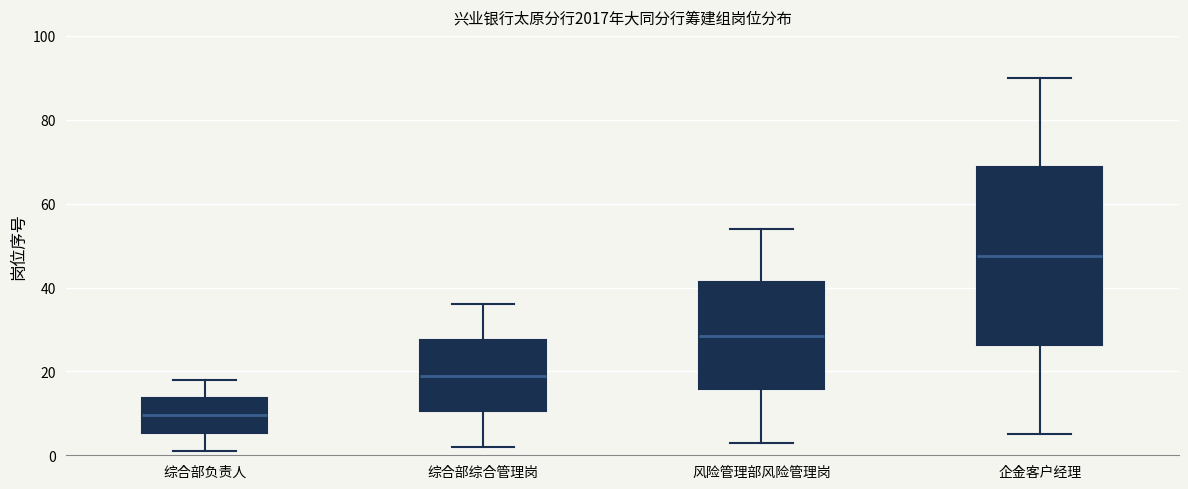

Where does the median line of the box for 风险管理部风险管理岗 sit on the y-axis? The values are not printed on the chart, so give them approximately, as read against the axis.

28